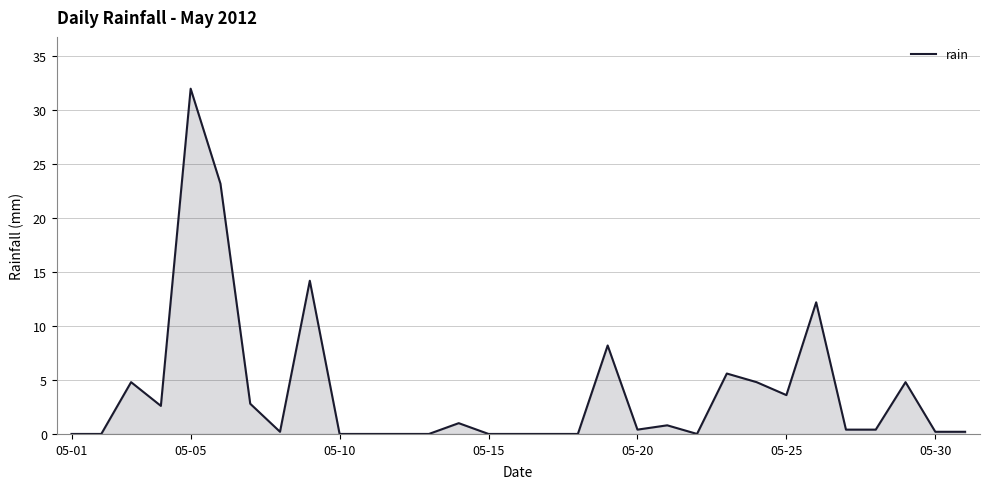

What is the difference between the maximum and minimum values?

32.0